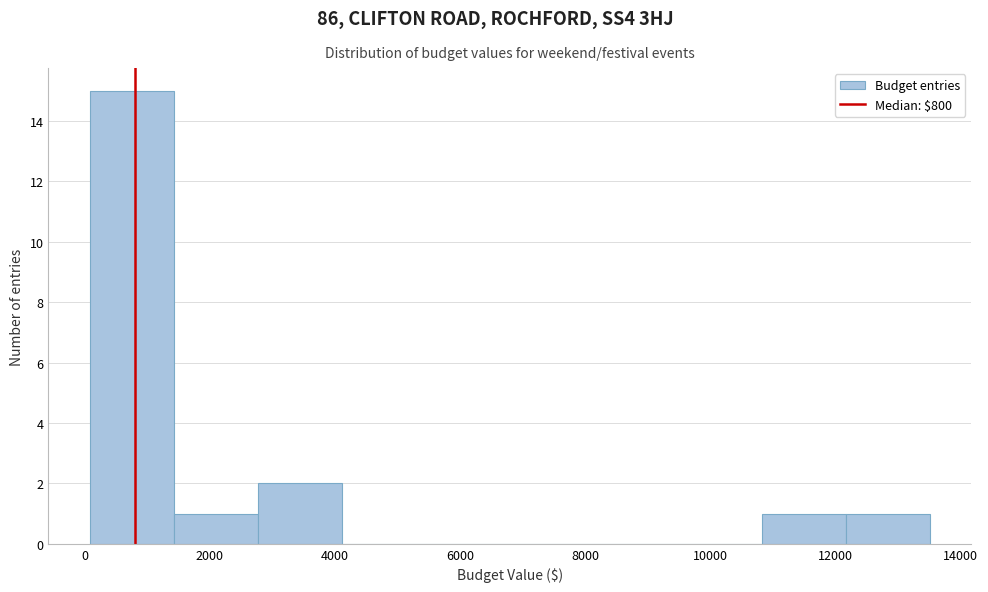

Reading left to right, transcribe this chart: for each bar, give the range it covers on the x-axis and its height. Neither the bar edges nor the heights are printed on the chart, so give them approximately, as read against the axes.

0 to 1400: 15
1400 to 2800: 1
2800 to 4200: 2
4200 to 5400: 0
5400 to 6800: 0
6800 to 8200: 0
8200 to 9400: 0
9400 to 10800: 0
10800 to 12200: 1
12200 to 13600: 1